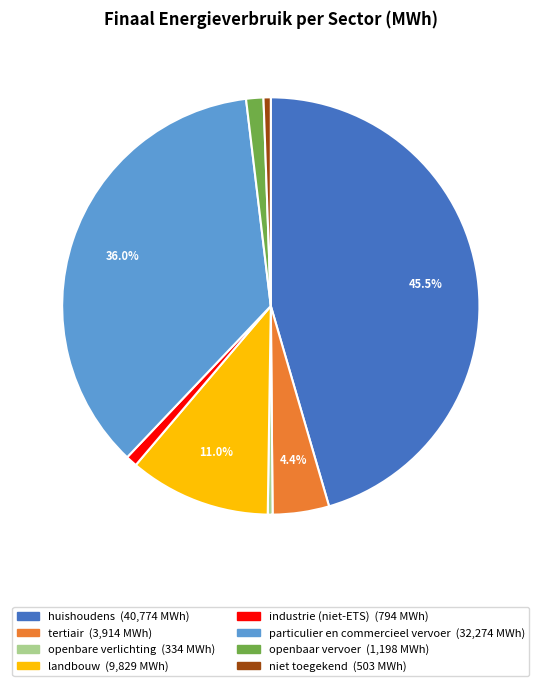

How much of the chart is everything except landbouw?

89.0%